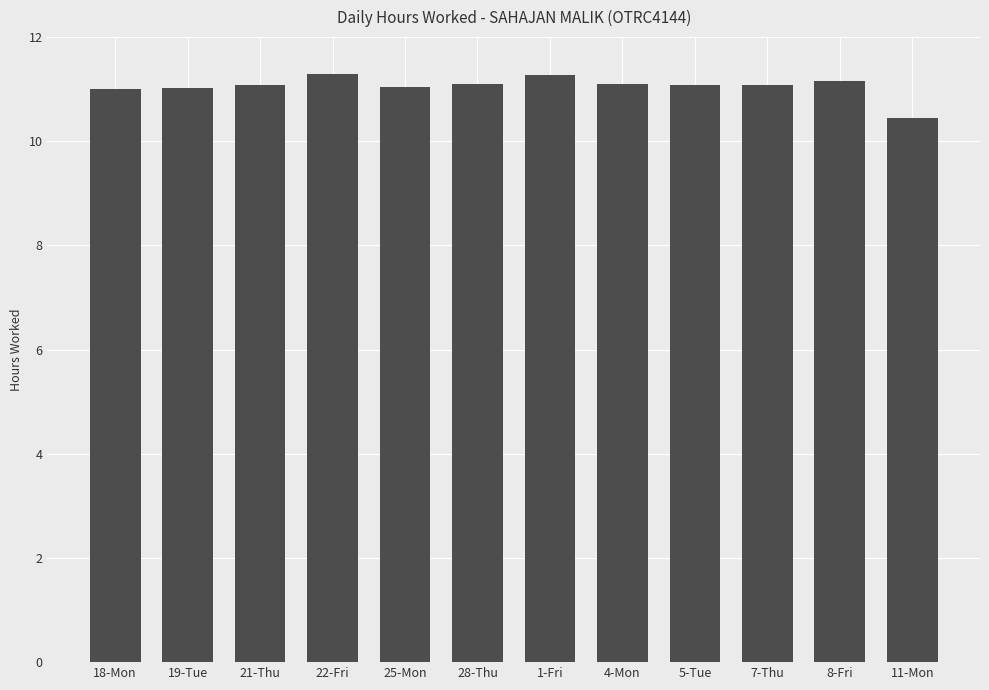

How many bars are there in total?

12